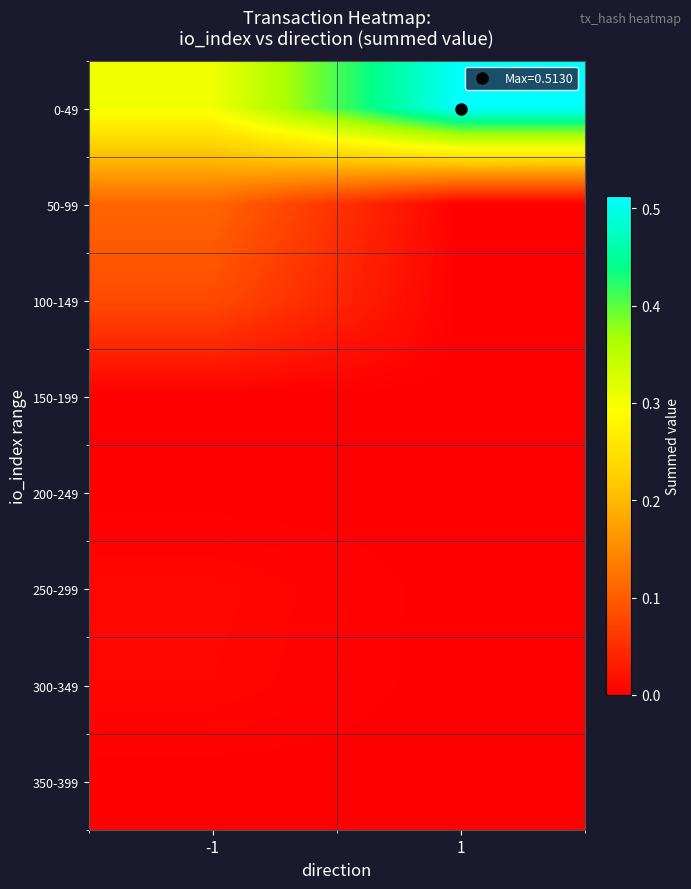

Which series has the widest spread of values?

0-49